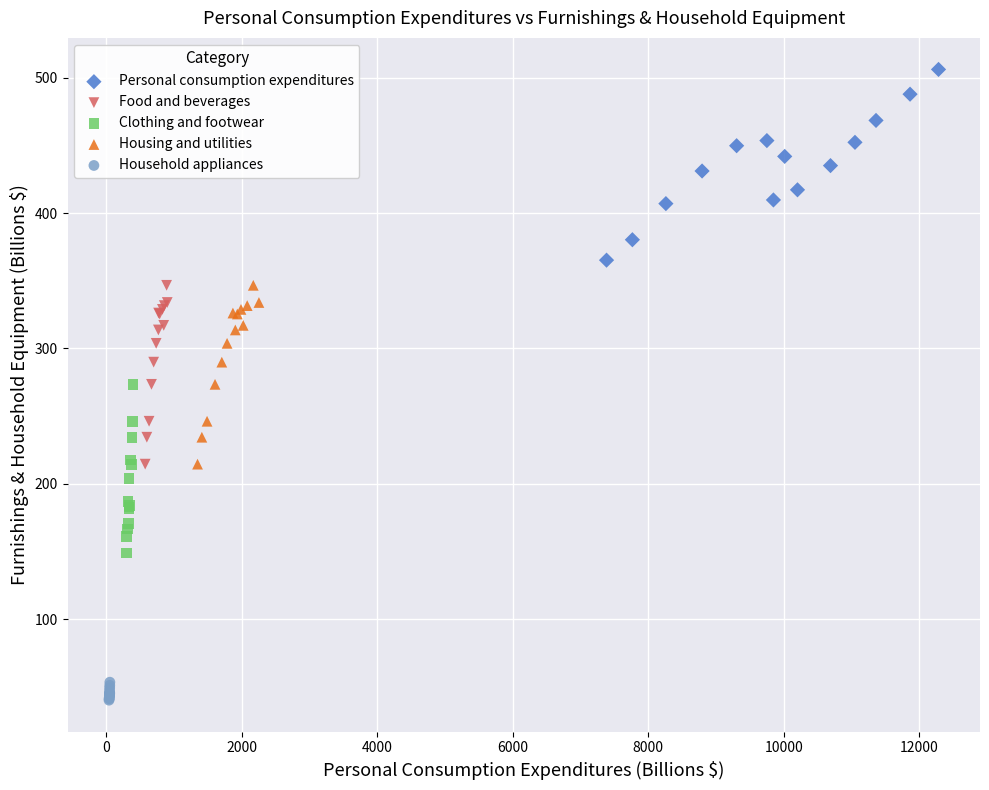

Which series contains the highest Y value?

Personal consumption expenditures